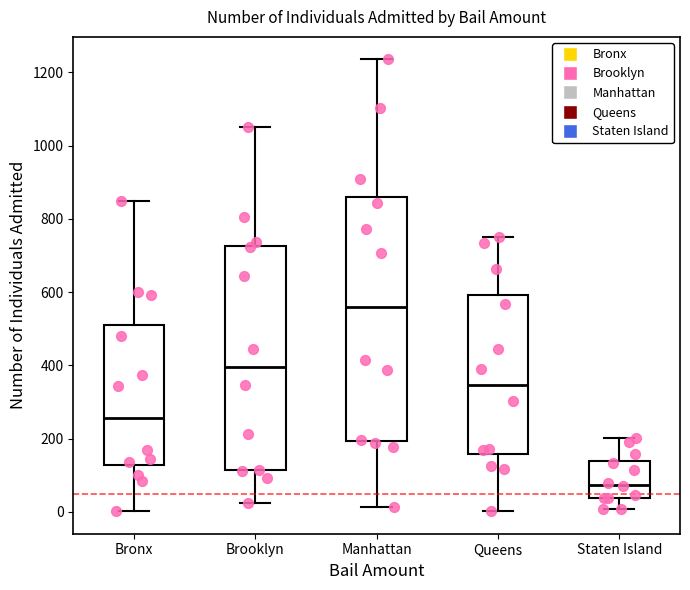

Reading left to right, read every box against the y-axis: the position of its median line, the range the box covers, and the ends of its whiskers. The values are not printed on the chart, so give them approximately, as read against the axis.

Bronx: median 260, box 120 to 500, whiskers 0 to 860
Brooklyn: median 400, box 120 to 720, whiskers 20 to 1060
Manhattan: median 560, box 200 to 860, whiskers 20 to 1240
Queens: median 340, box 160 to 600, whiskers 0 to 760
Staten Island: median 80, box 40 to 140, whiskers 0 to 200